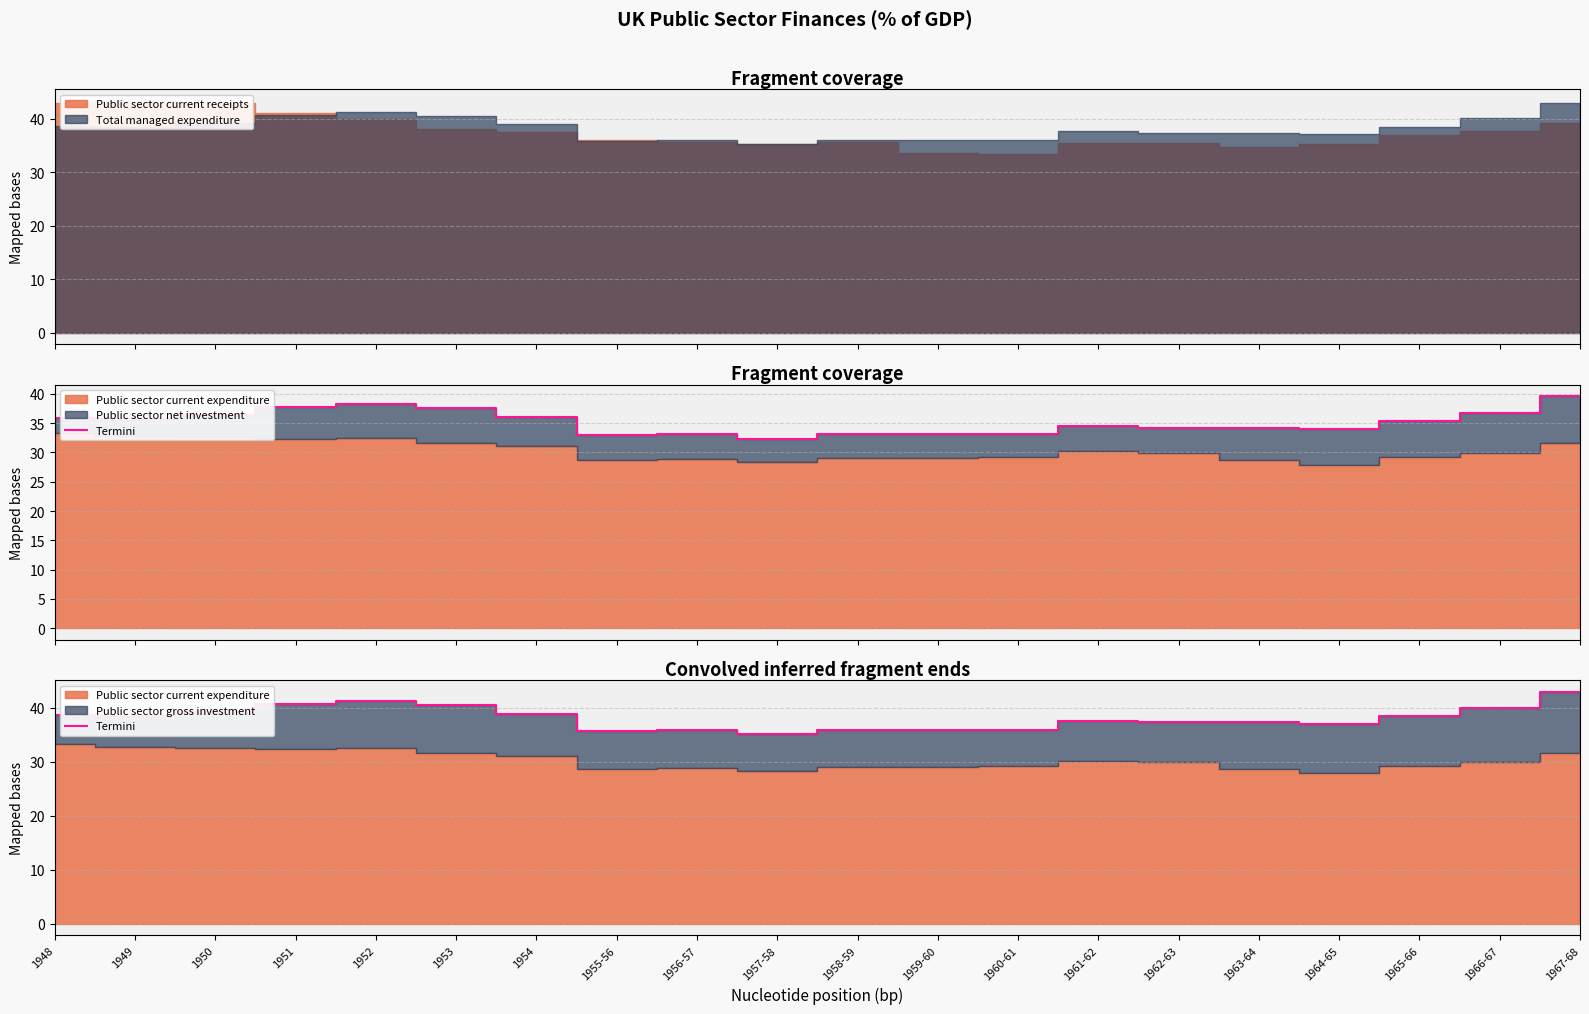

Between 1957-58 and 1959-60, which is larger?

1959-60